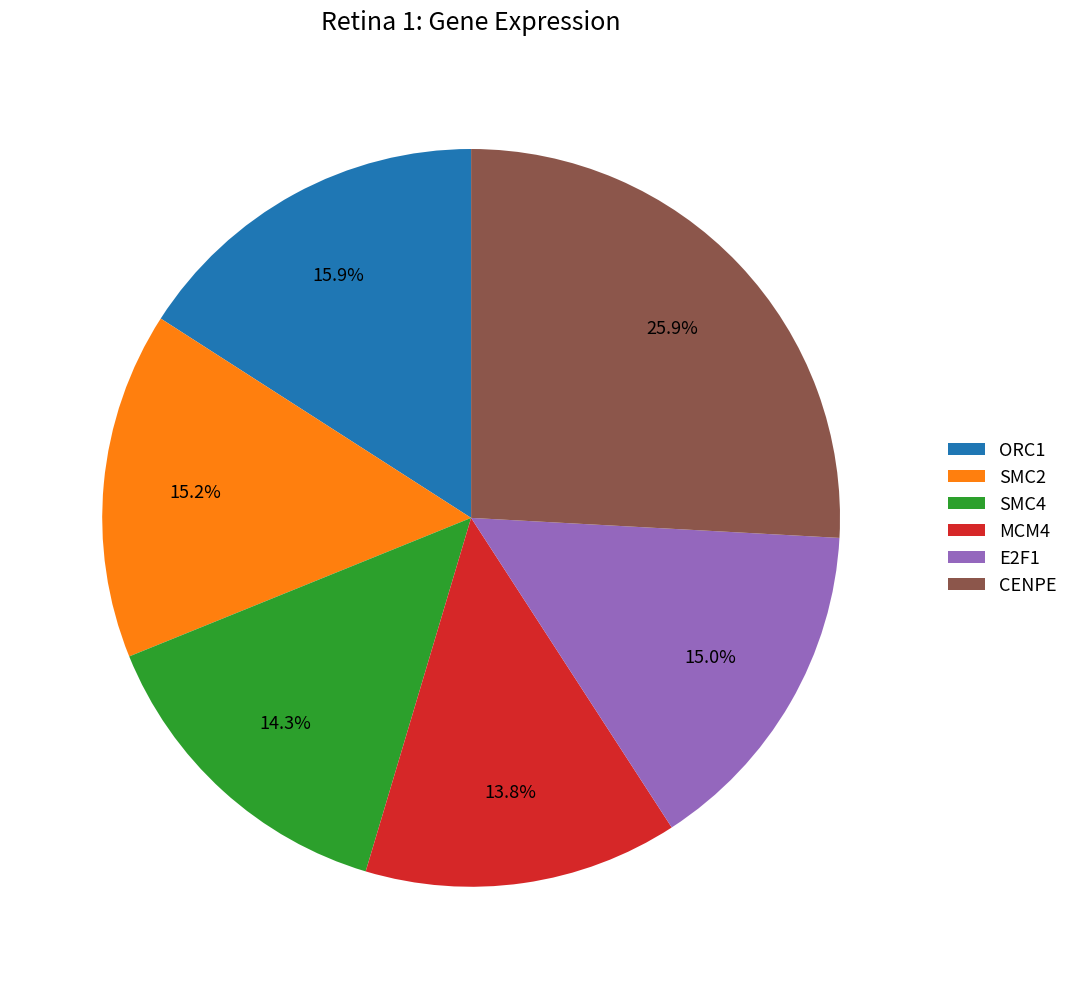

Which category has the biggest portion of the pie?

CENPE